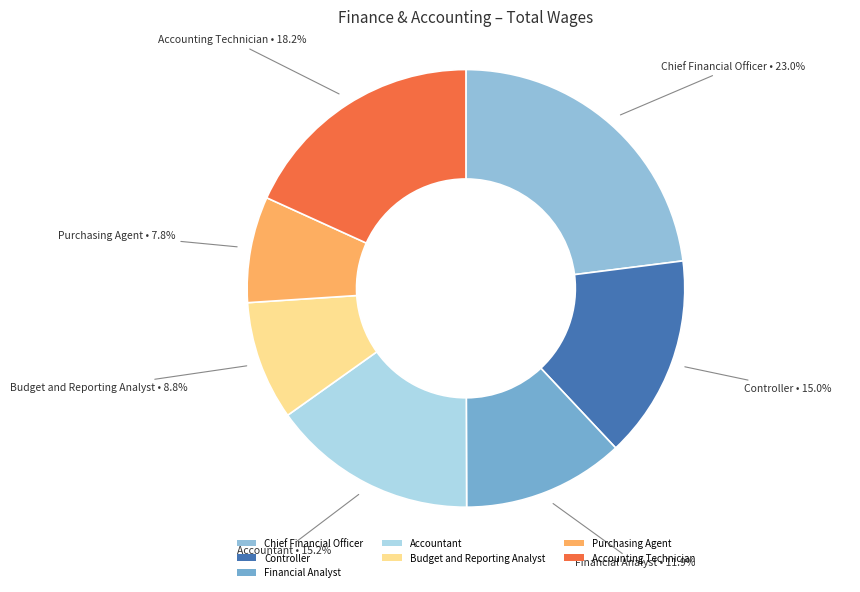

Which slice is the largest?

Chief Financial Officer